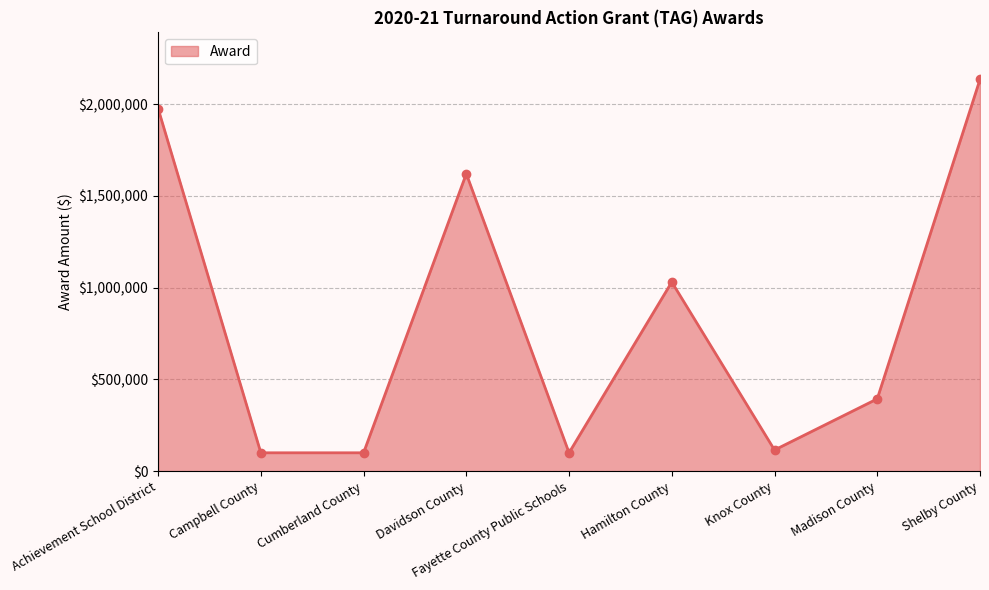

What is the average value?

841498.3